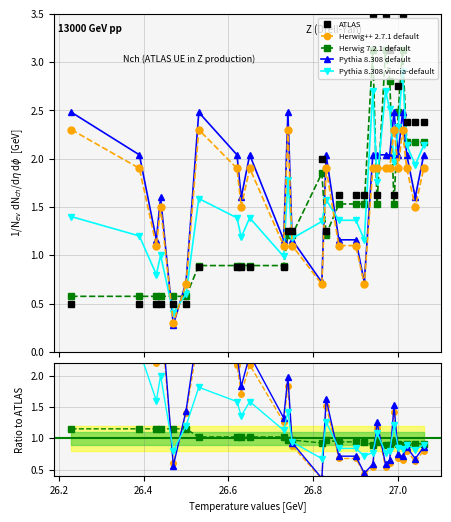

True or false: Herwig++ 2.7.1 default has more than 1 interior local peaks.

True